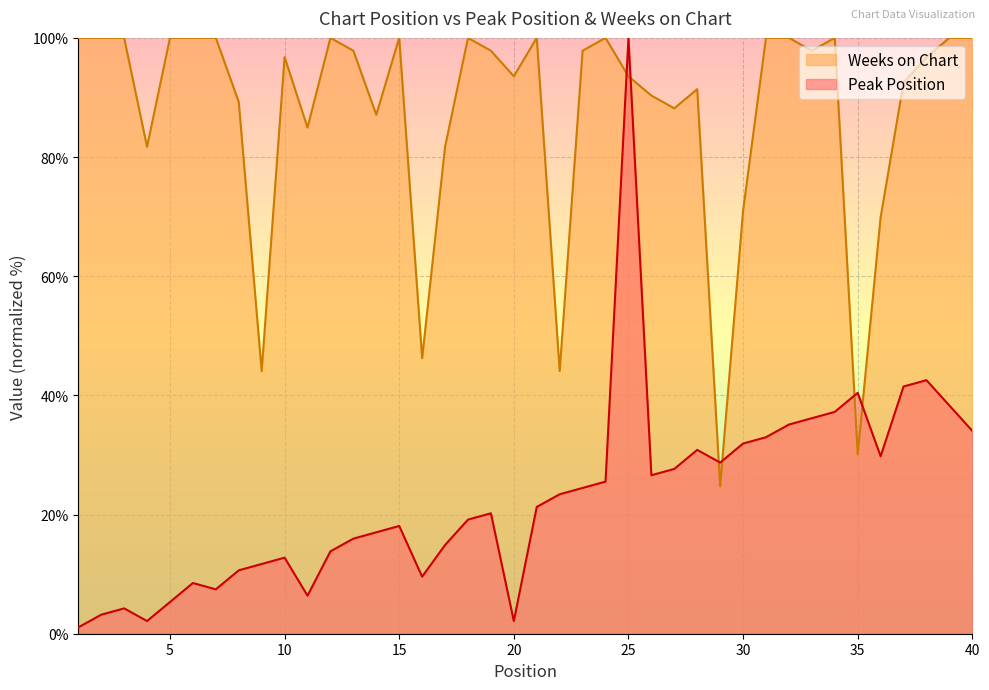

The value of Weeks on Chart at 35 is 39.8. True or false?

False